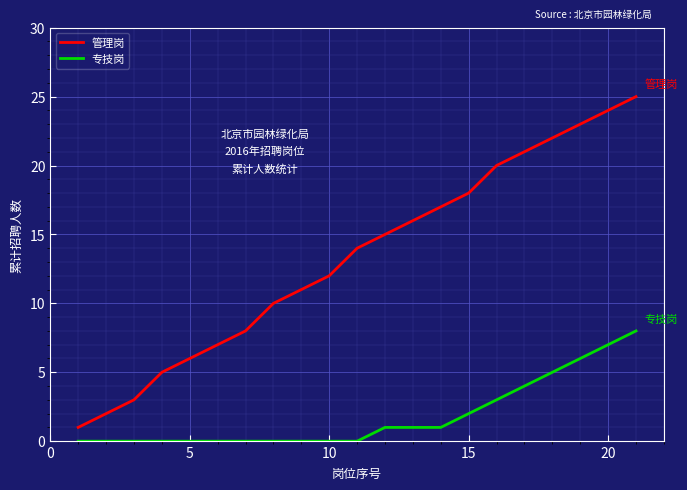

True or false: 管理岗 and 专技岗 intersect in this chart.

False